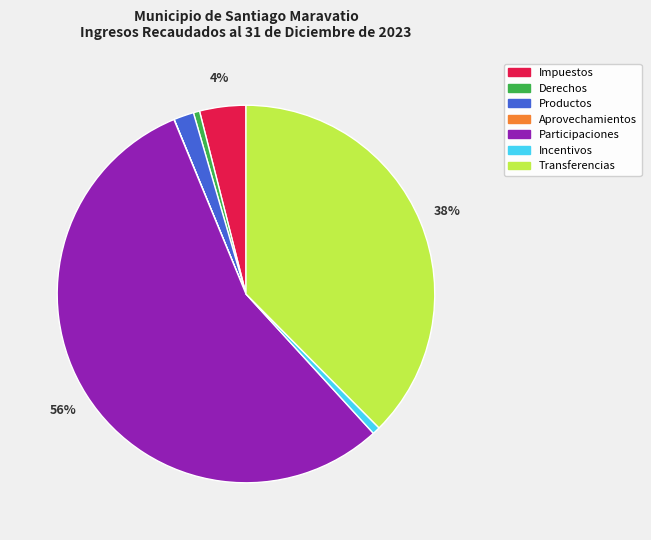

Combined, do Derechos and Productos account for over 50%?

No